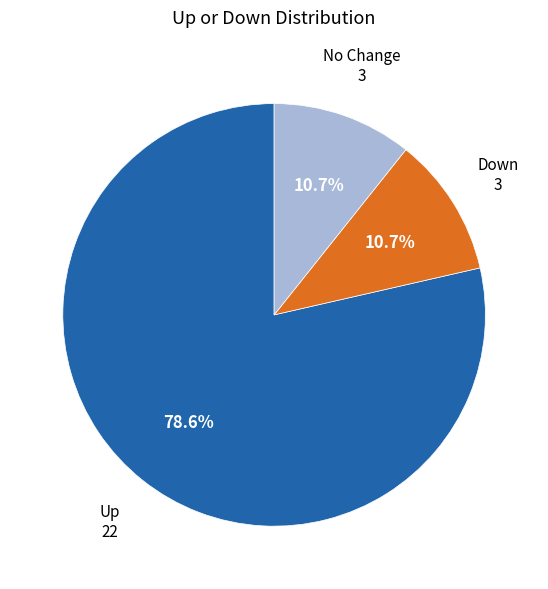

Is there a majority slice in this chart?

Yes